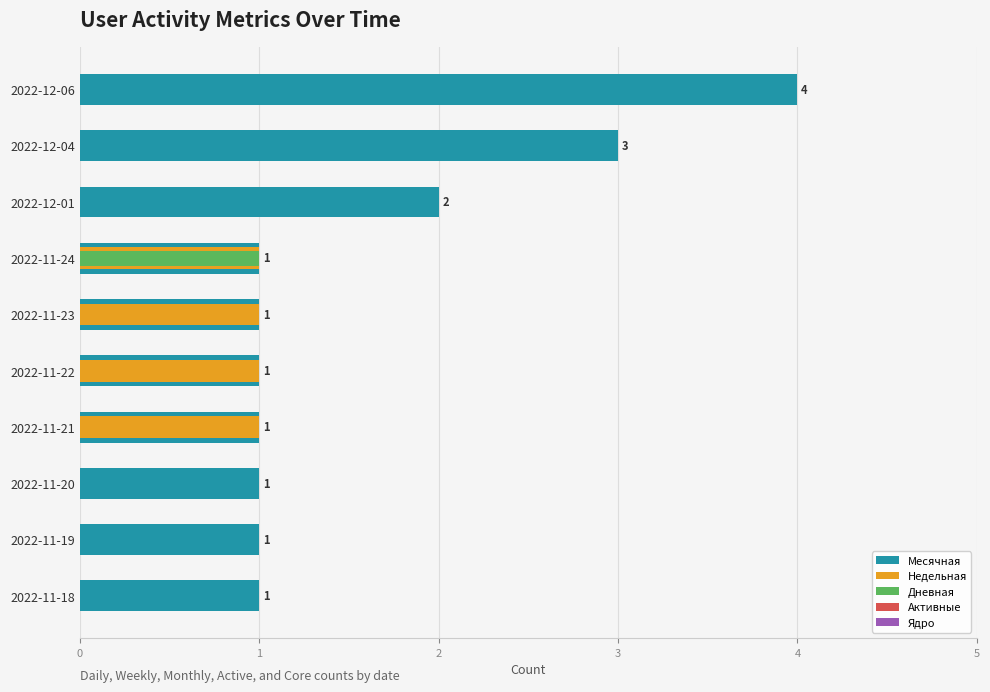

What are all the series names shown in the legend?

Месячная, Недельная, Дневная, Активные, Ядро